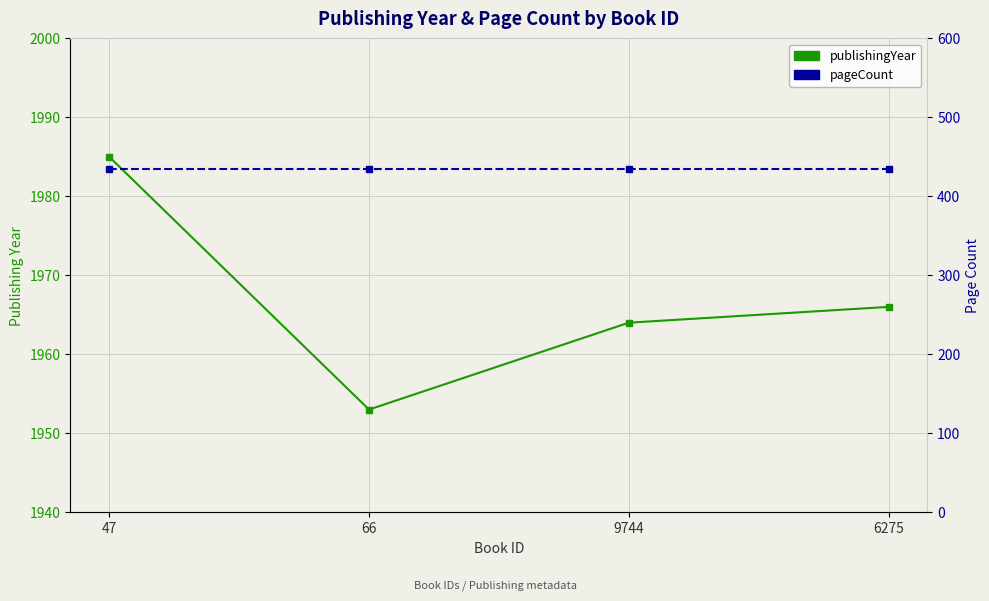

Between 9744 and 6275, which series saw the biggest shift?

publishingYear